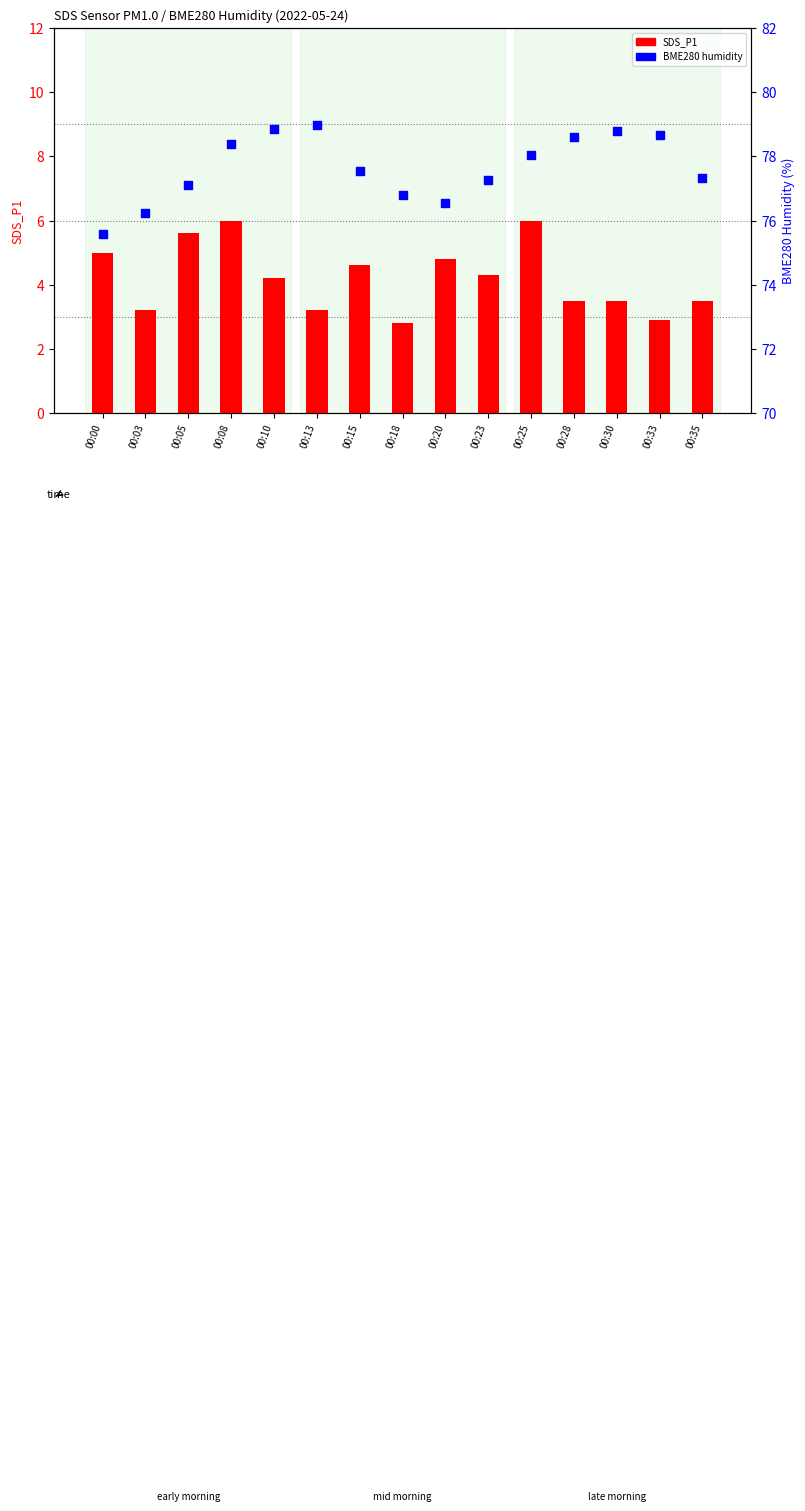

What are all the series names shown in the legend?

SDS_P1, BME280_humidity